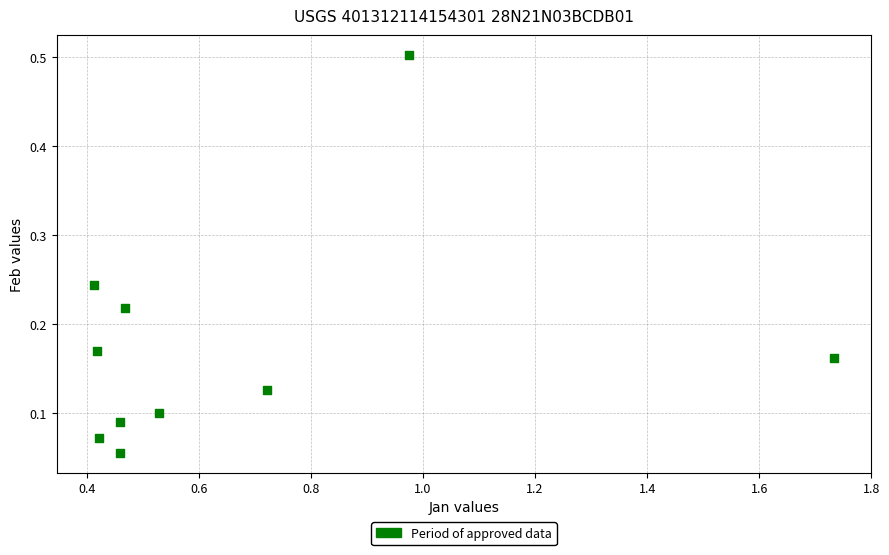

What is the range of Y values (max minus min)?

0.4